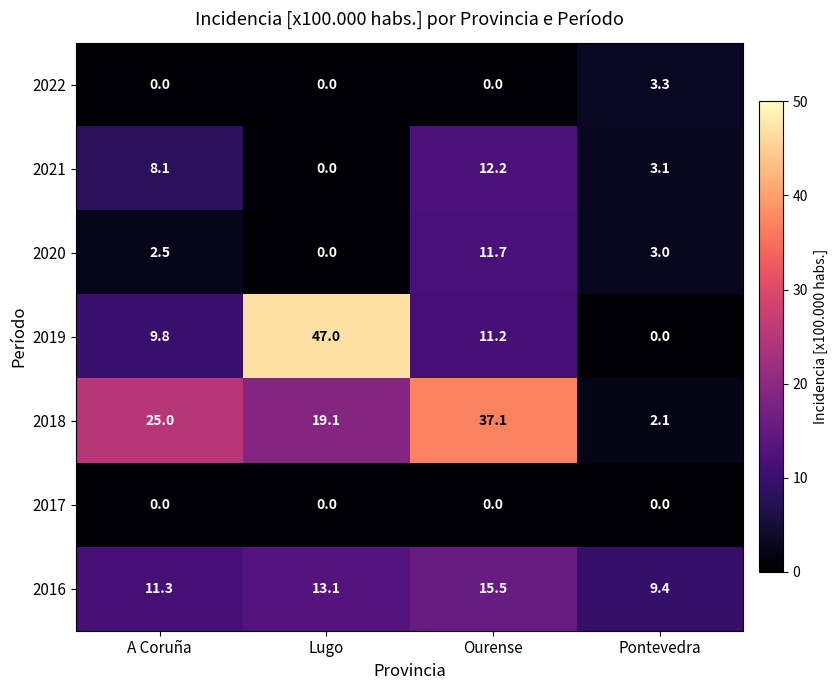

What is the approximate value of 2016 at Lugo?

13.1